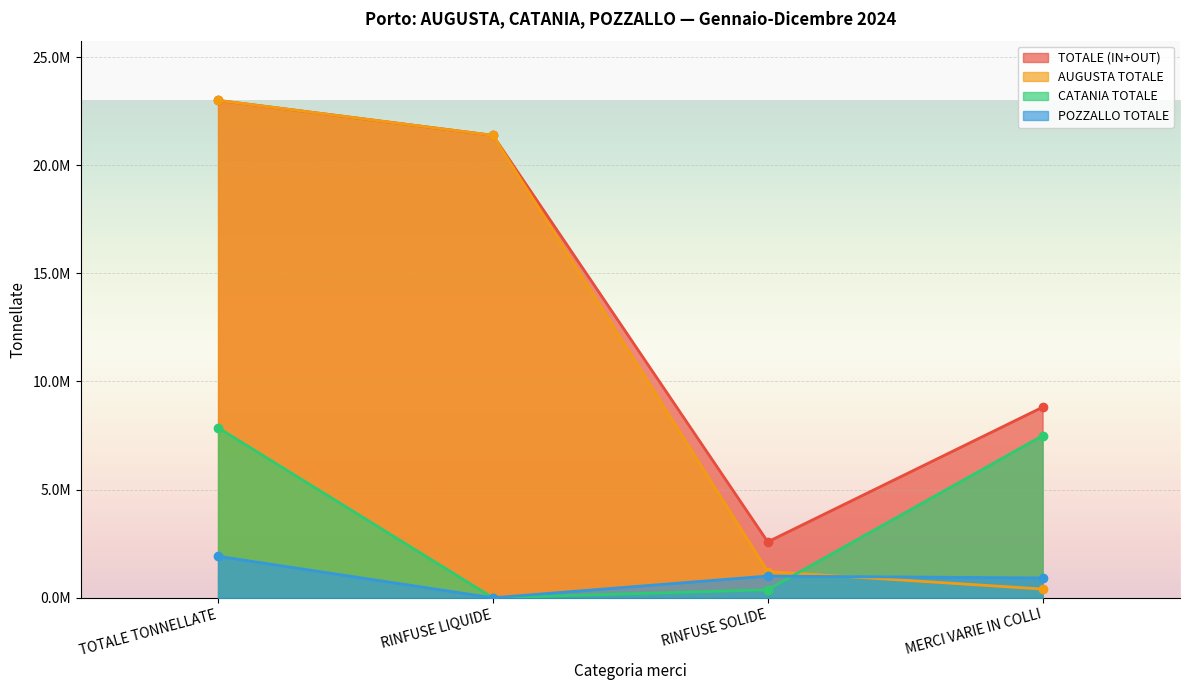

Reading right to left, extract all data points from this chart.

TOTALE (IN+OUT): 8810904	2585111	21380041	22996066
AUGUSTA TOTALE: 403536	1212489	21380041	22996066
CATANIA TOTALE: 7492368	369177	0	7861545
POZZALLO TOTALE: 915238	1003445	0	1918683